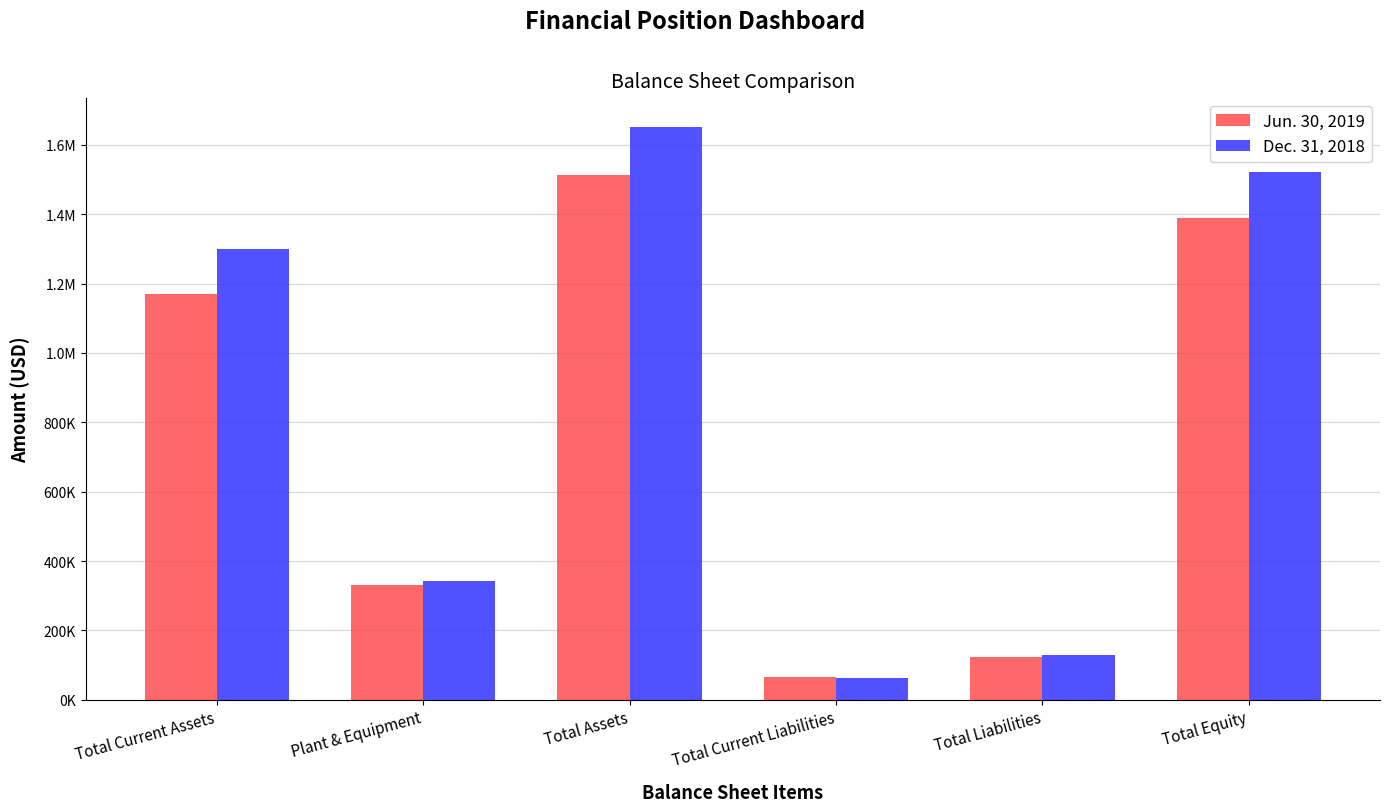

Reading left to right, extract all data points from this chart.

Jun. 30, 2019: 1170778	330055	1512903	64168	123297	1389606
Dec. 31, 2018: 1298354	341805	1652239	62893	130313	1521926